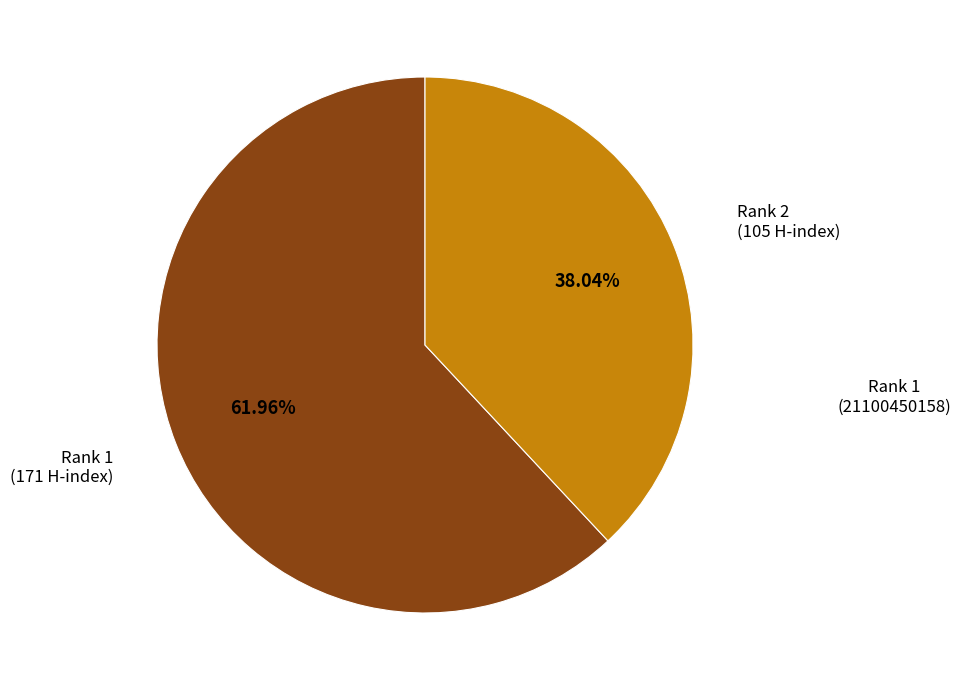

Is there any slice that represents more than half of the pie?

Yes